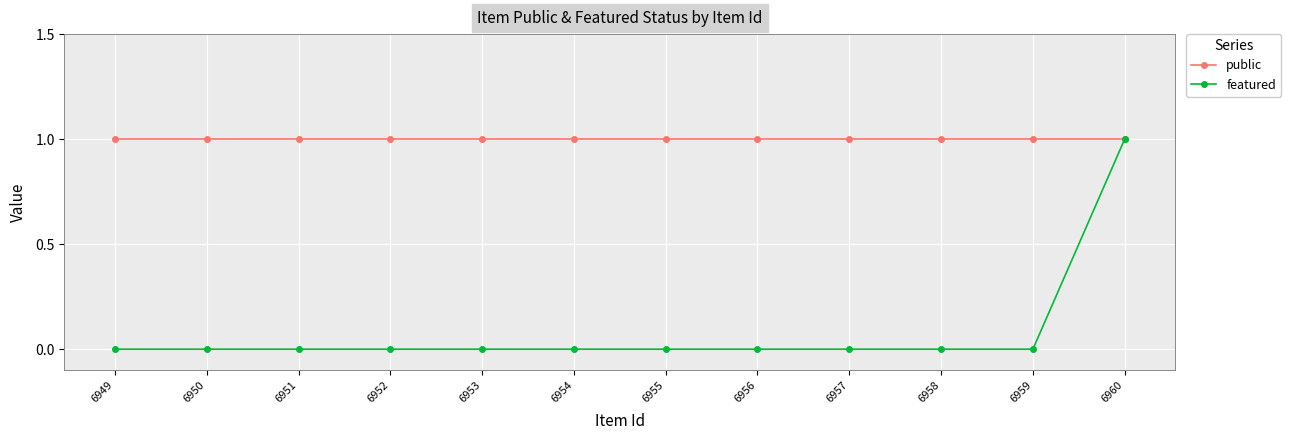

Reading left to right, what are all the values shown in this chart?

public: 6949=1	6950=1	6951=1	6952=1	6953=1	6954=1	6955=1	6956=1	6957=1	6958=1	6959=1	6960=1
featured: 6949=0	6950=0	6951=0	6952=0	6953=0	6954=0	6955=0	6956=0	6957=0	6958=0	6959=0	6960=1